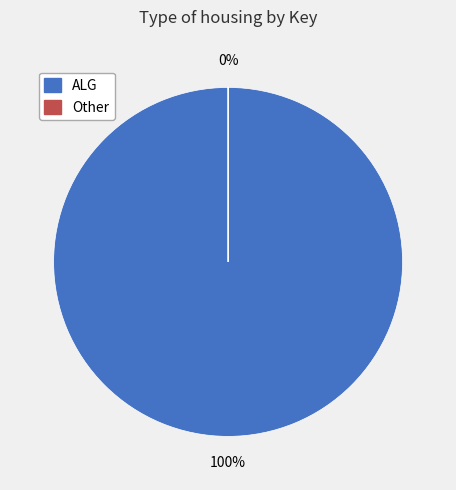

Is ALG the majority of the pie?

Yes